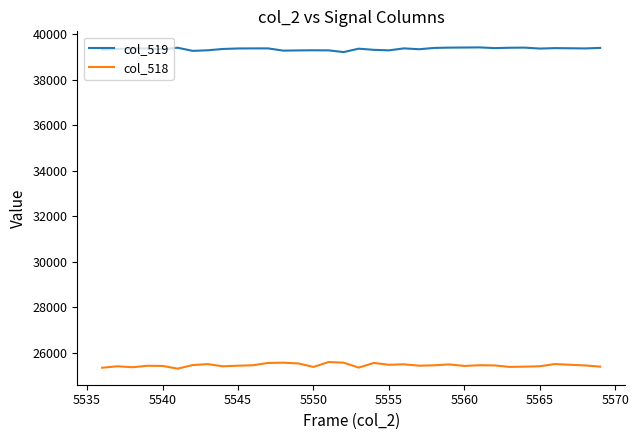

Rank the series by their maximum value, from highest to lowest.

col_519, col_518